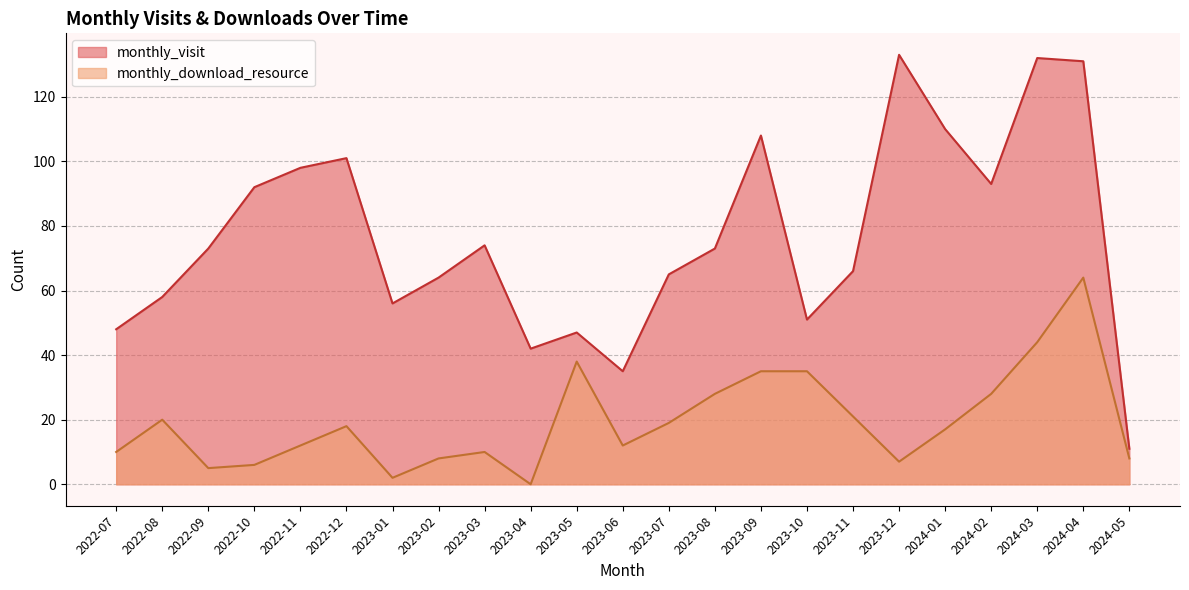

What is the approximate value of monthly_visit at 2023-12, to the nearest 5?

135